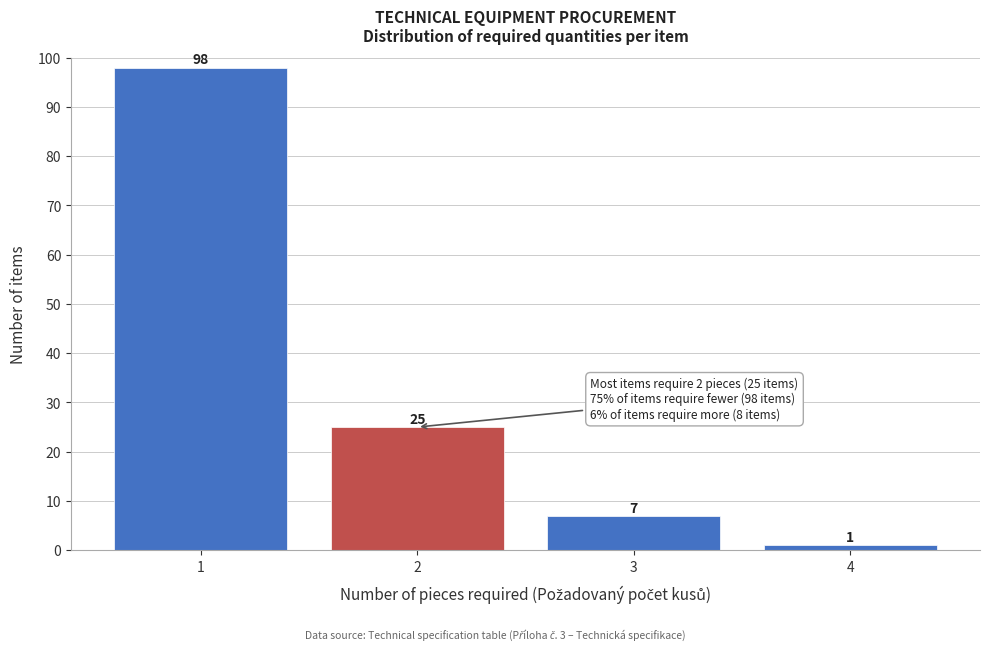

Reading right to left, what are all the values shown in this chart?

1	7	25	98